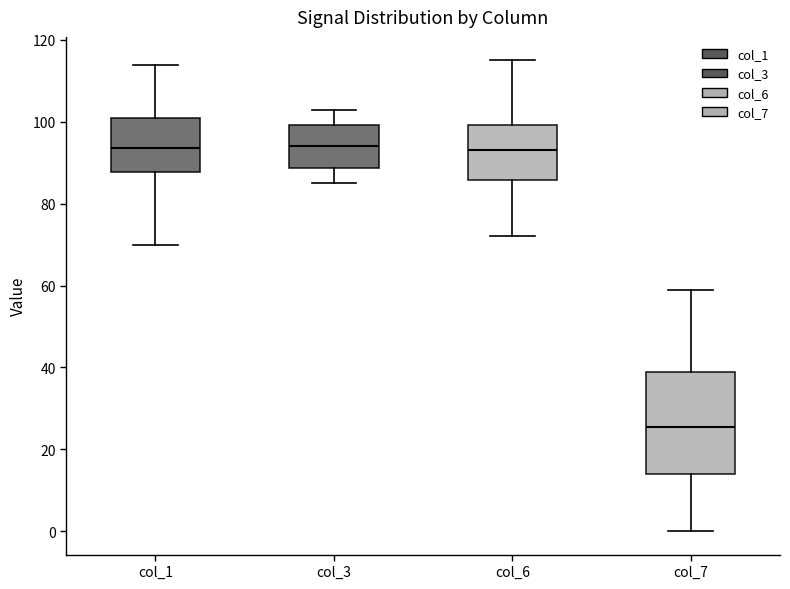

Comparing the boxes themselves (not the whiskers), which one is the tallest?

col_7